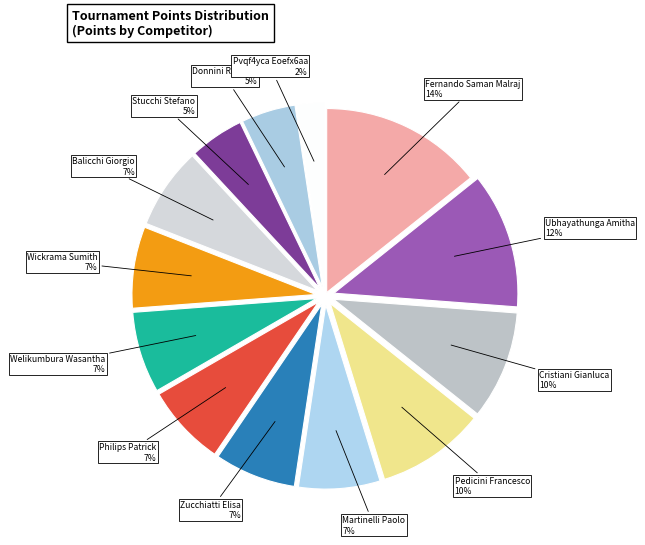

To the nearest percent, what is the combined percentage of Martinelli Paolo and Welikumbura Wasantha?

14%